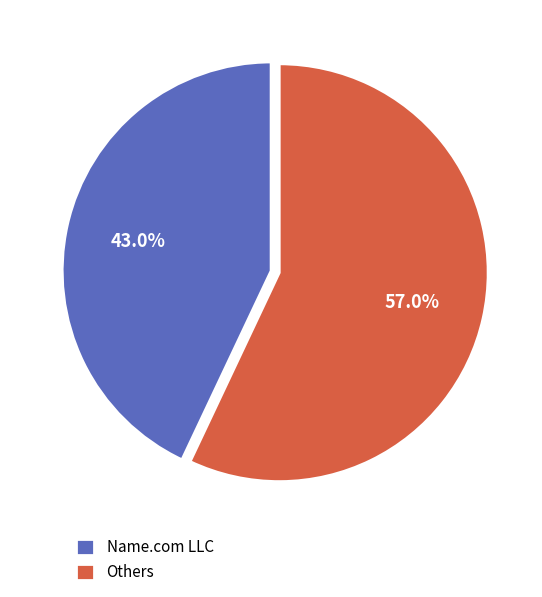

How many slices are in this pie chart?

2